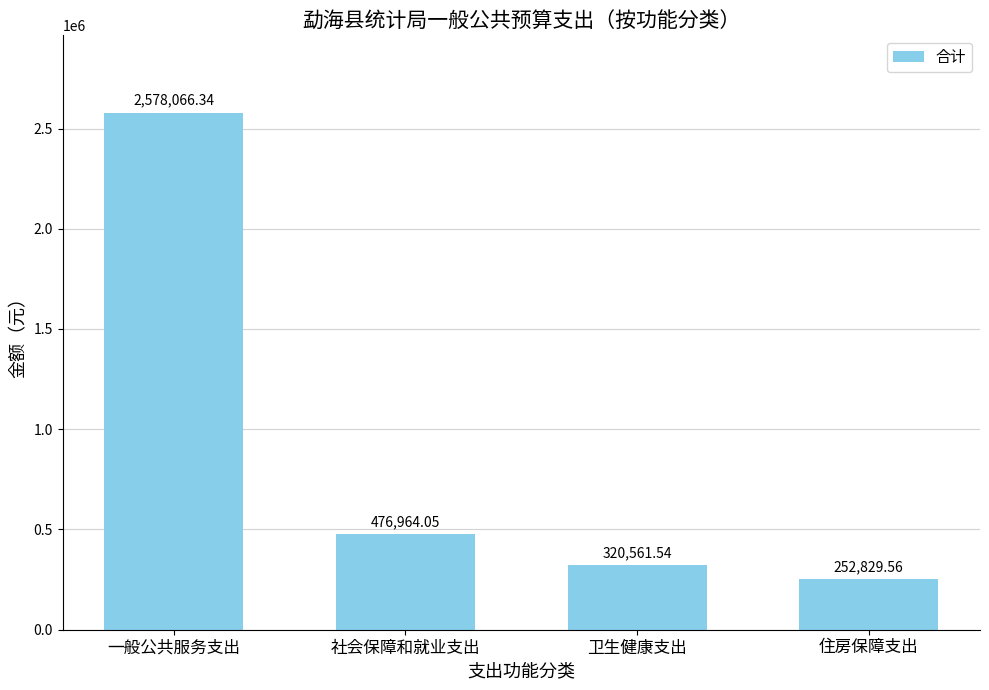

What is the change in value from 社会保障和就业支出 to 住房保障支出?

-224134.5